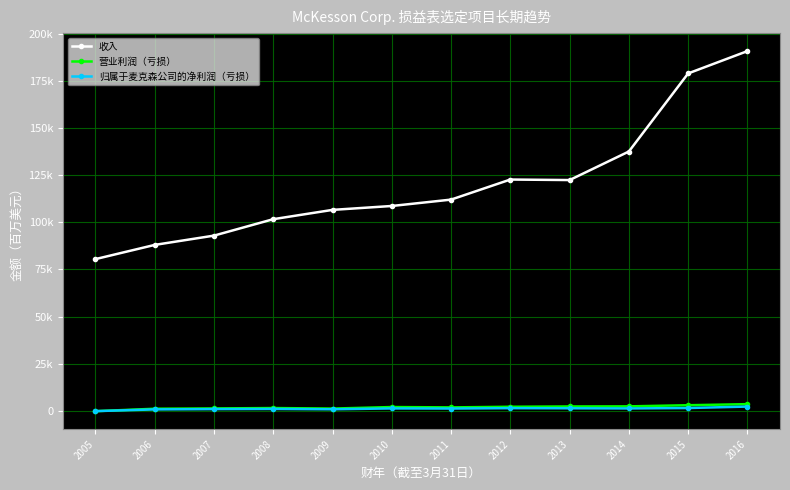

Where is the first local minimum for 归属于麦克森公司的净利润（亏损）?

2009